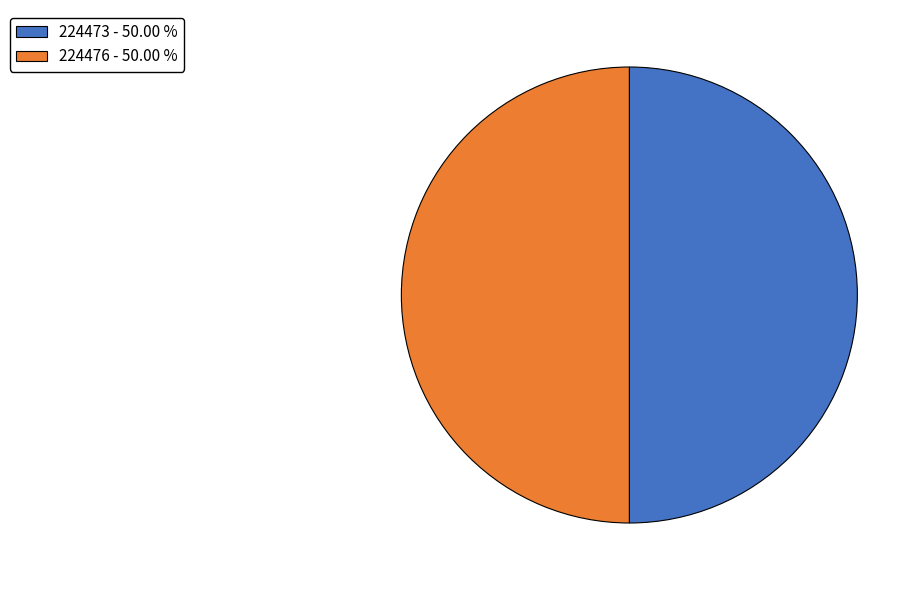

What is the ratio of the value at 224476 - 50.00 % to the value at 224473 - 50.00 %?

1.0